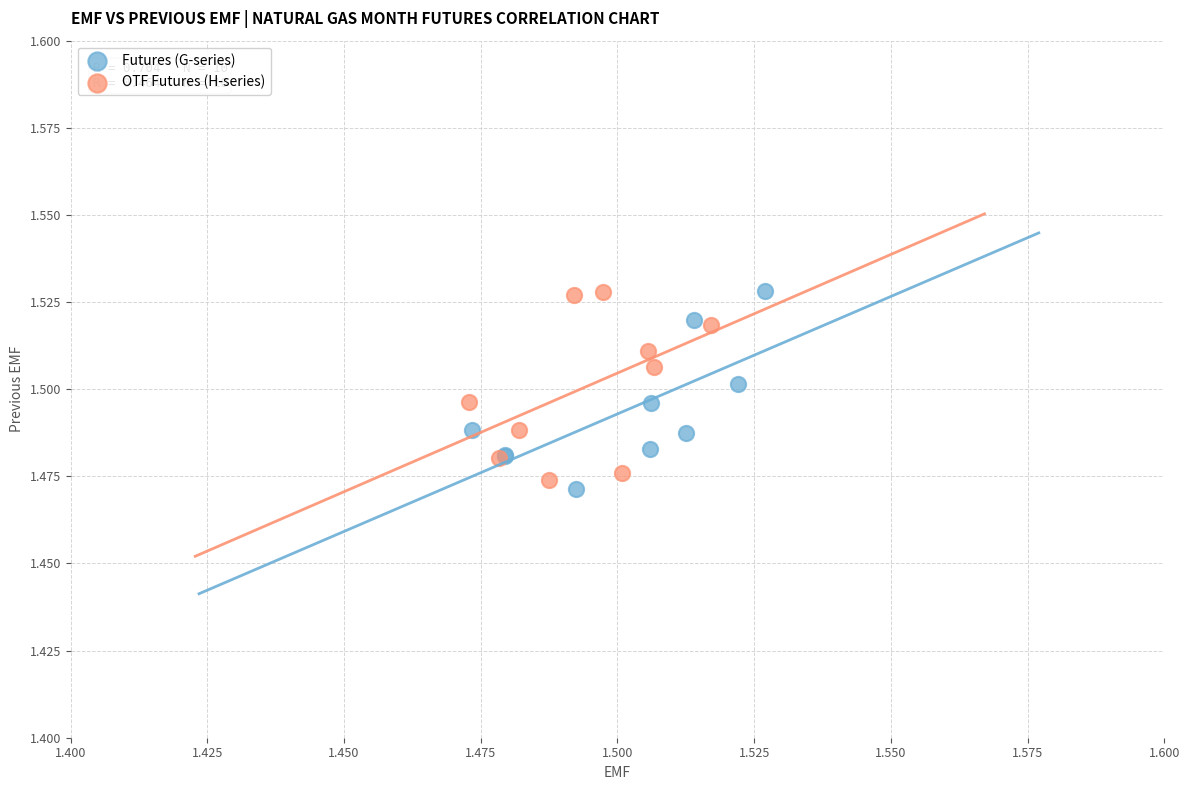

What are all the series names shown in the legend?

Futures (G-series), OTF Futures (H-series)